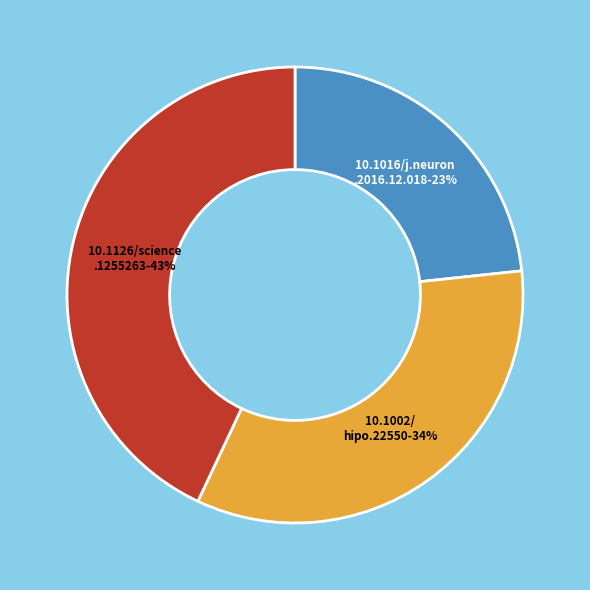

Is there a majority slice in this chart?

No